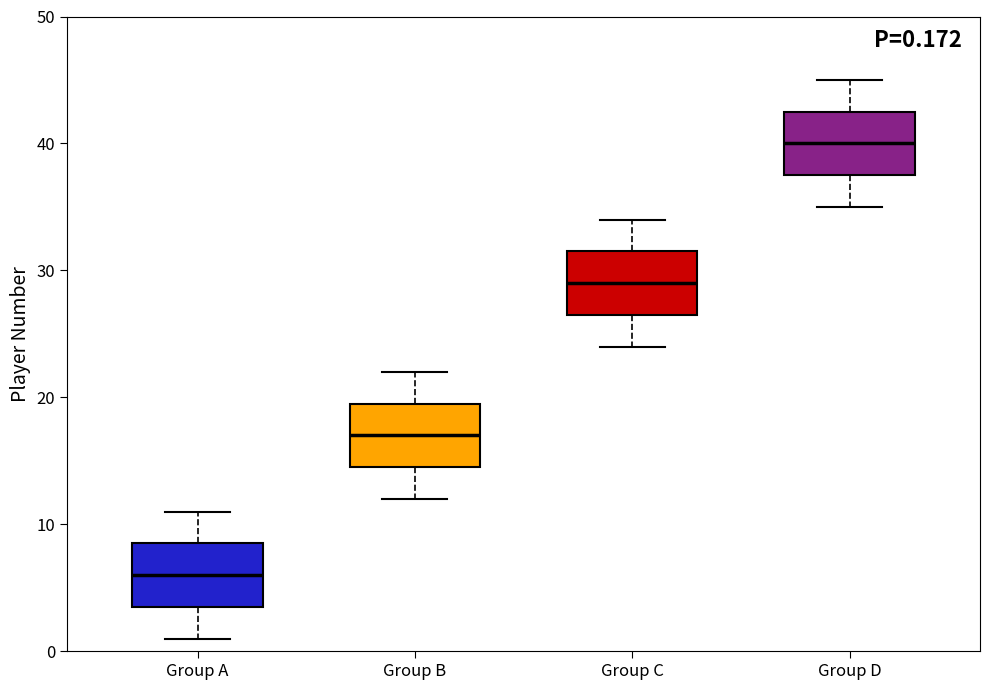

Which box's median line is the highest?

Group D